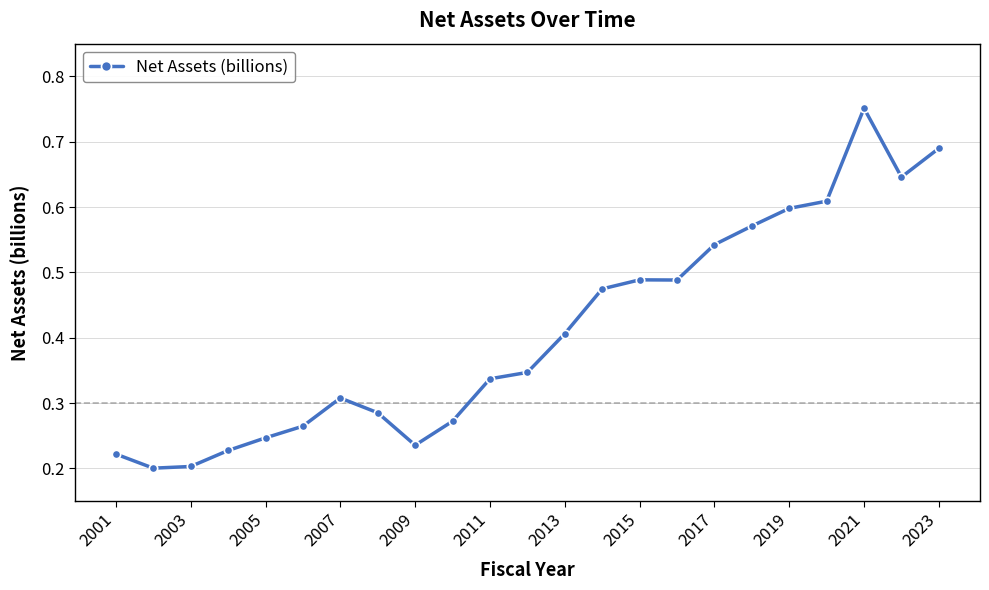

What is the sum of all values?

9.4